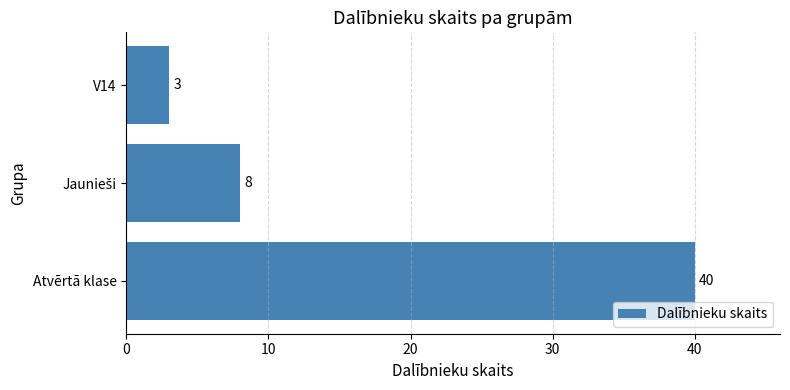

Which label corresponds to the smallest value in the chart?

V14